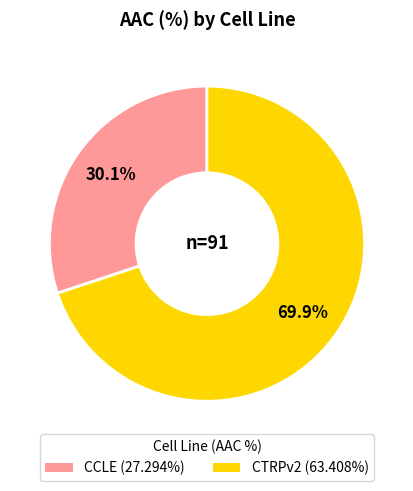

The CCLE slice represents 36% of the pie. True or false?

False